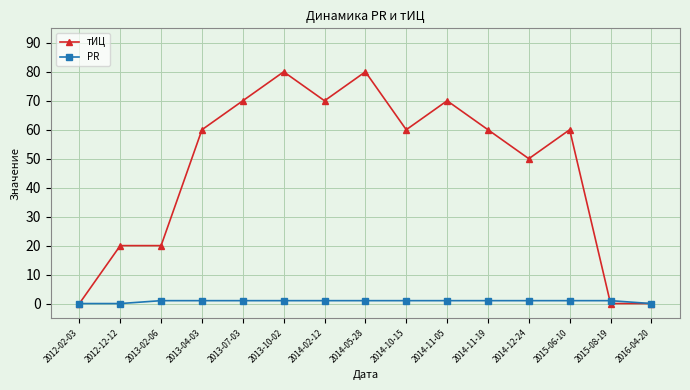

At which label is тИЦ closest to 40?

2014-12-24